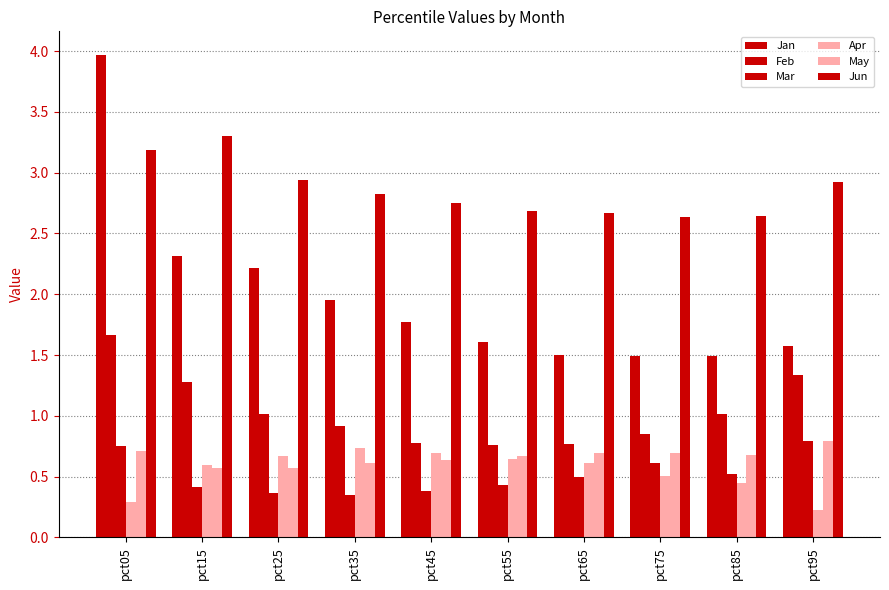

Reading left to right, transcribe all the data shown in this chart.

Jan: pct05=4.0	pct15=2.3	pct25=2.2	pct35=1.9	pct45=1.8	pct55=1.6	pct65=1.5	pct75=1.5	pct85=1.5	pct95=1.6
Feb: pct05=1.7	pct15=1.3	pct25=1.0	pct35=0.9	pct45=0.8	pct55=0.8	pct65=0.8	pct75=0.8	pct85=1.0	pct95=1.3
Mar: pct05=0.8	pct15=0.4	pct25=0.4	pct35=0.3	pct45=0.4	pct55=0.4	pct65=0.5	pct75=0.6	pct85=0.5	pct95=0.8
Apr: pct05=0.3	pct15=0.6	pct25=0.7	pct35=0.7	pct45=0.7	pct55=0.6	pct65=0.6	pct75=0.5	pct85=0.5	pct95=0.2
May: pct05=0.7	pct15=0.6	pct25=0.6	pct35=0.6	pct45=0.6	pct55=0.7	pct65=0.7	pct75=0.7	pct85=0.7	pct95=0.8
Jun: pct05=3.2	pct15=3.3	pct25=2.9	pct35=2.8	pct45=2.8	pct55=2.7	pct65=2.7	pct75=2.6	pct85=2.6	pct95=2.9